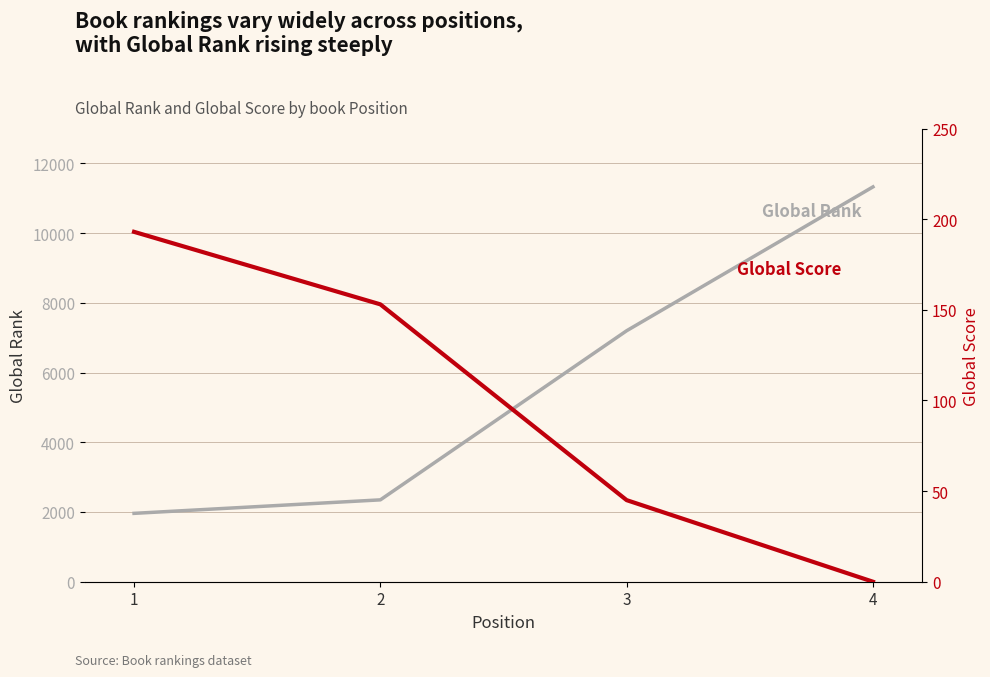

True or false: Global Score and Global Rank cross at least once.

False